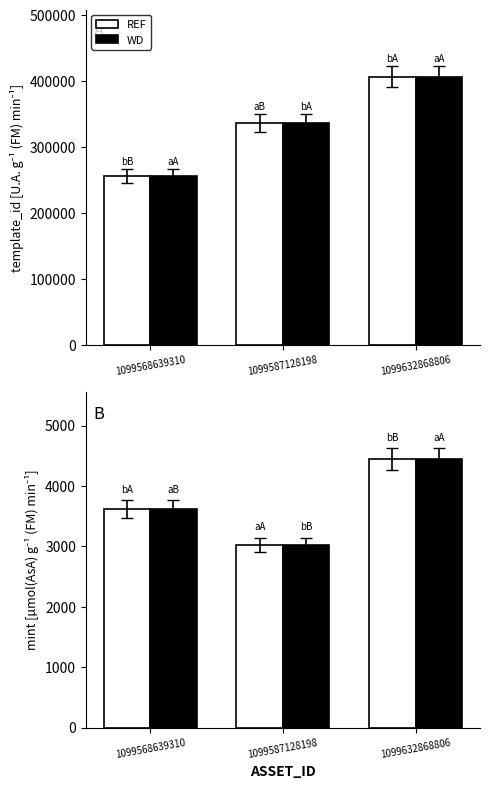

What is the minimum value shown in the chart?

3021